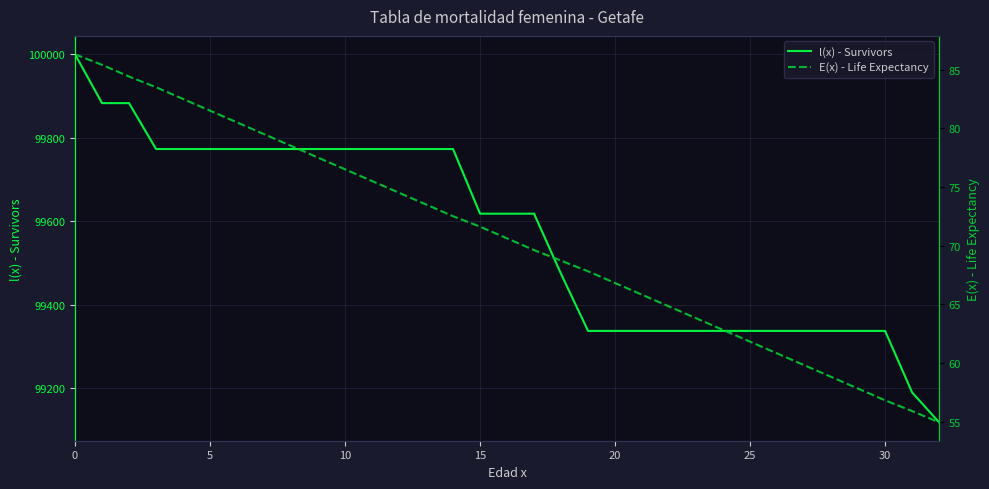

True or false: l(x) - Survivors and E(x) - Life Expectancy intersect in this chart.

False